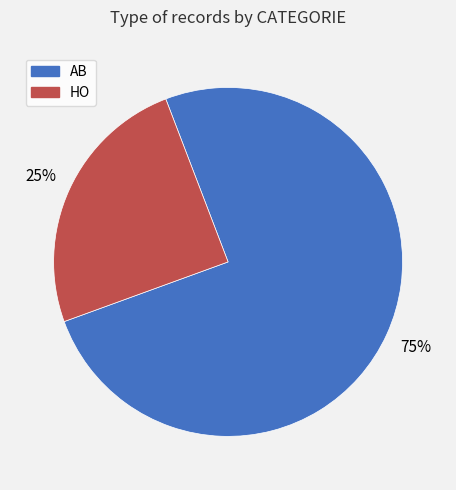

To the nearest percent, what is the average slice percentage?

50%